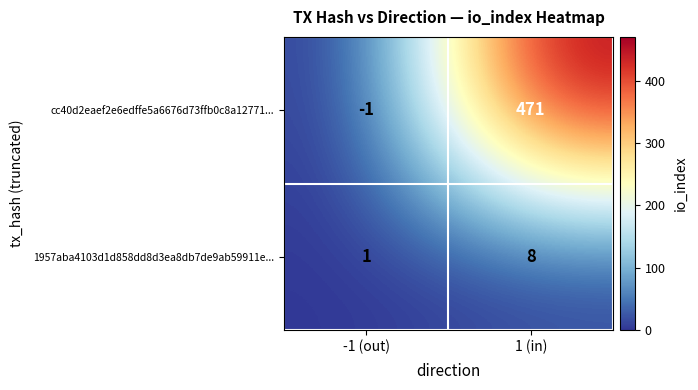

Which series changed the most between -1 (out) and 1 (in)?

cc40d2eaef2e6edffe5a6676d73ffb0c8a12771...